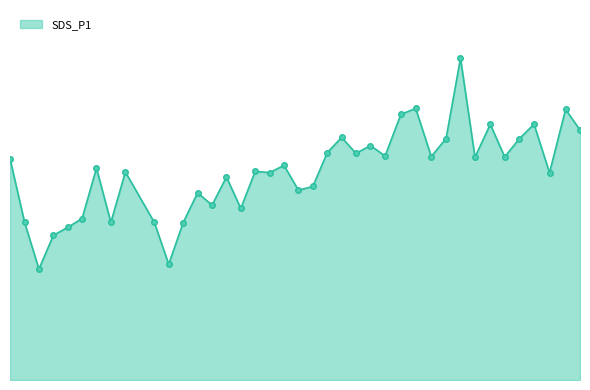

What is the sum of all values?

859.3